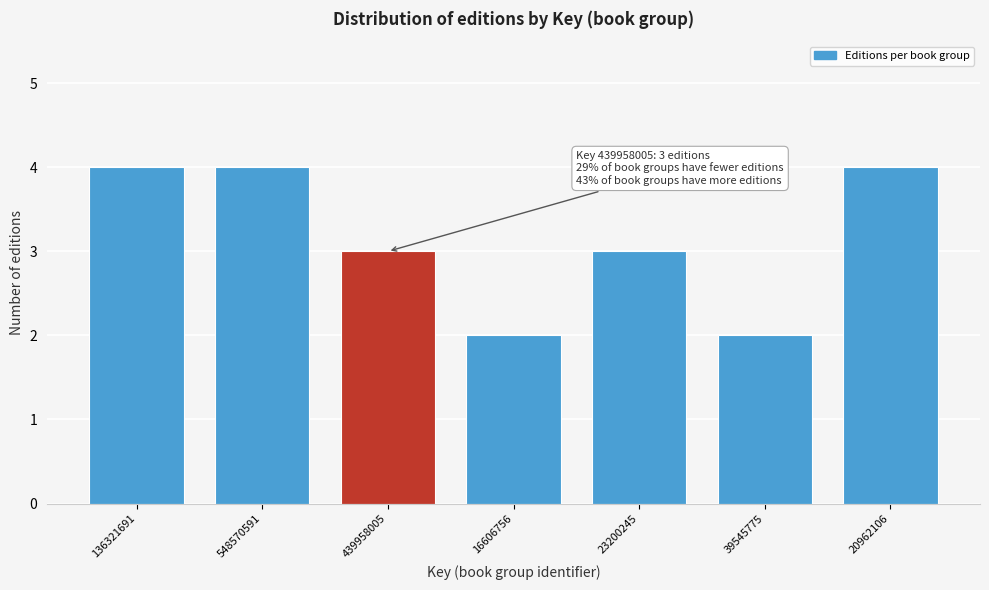

Reading left to right, extract all data points from this chart.

136321691=4	548570591=4	439958005=3	16606756=2	23200245=3	39545775=2	20962106=4